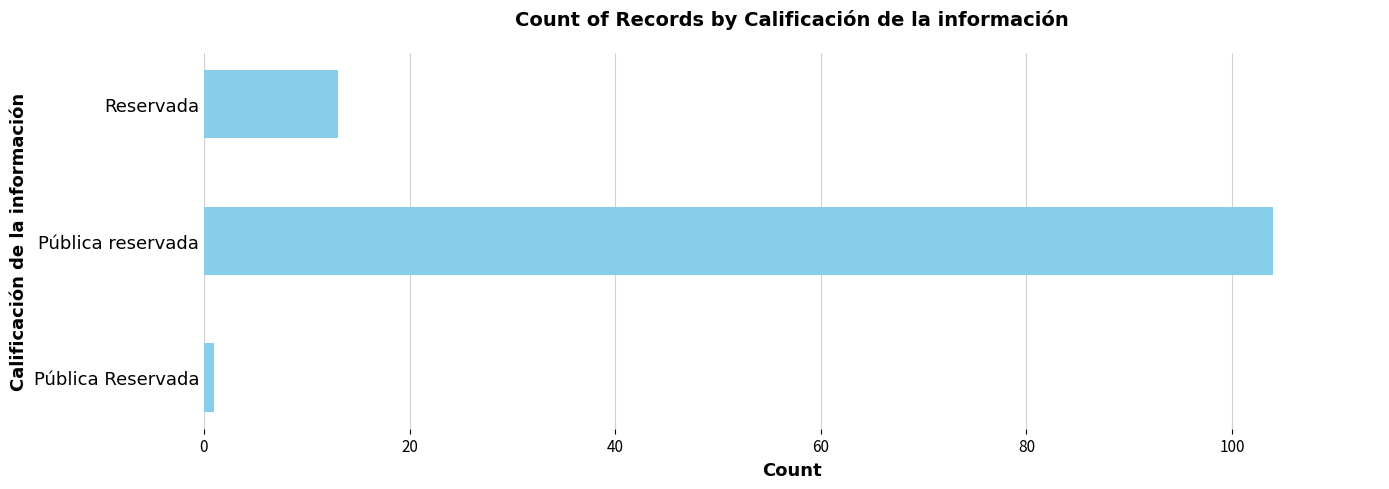

Reading bottom to top, what are all the values shown in this chart?

1	104	13